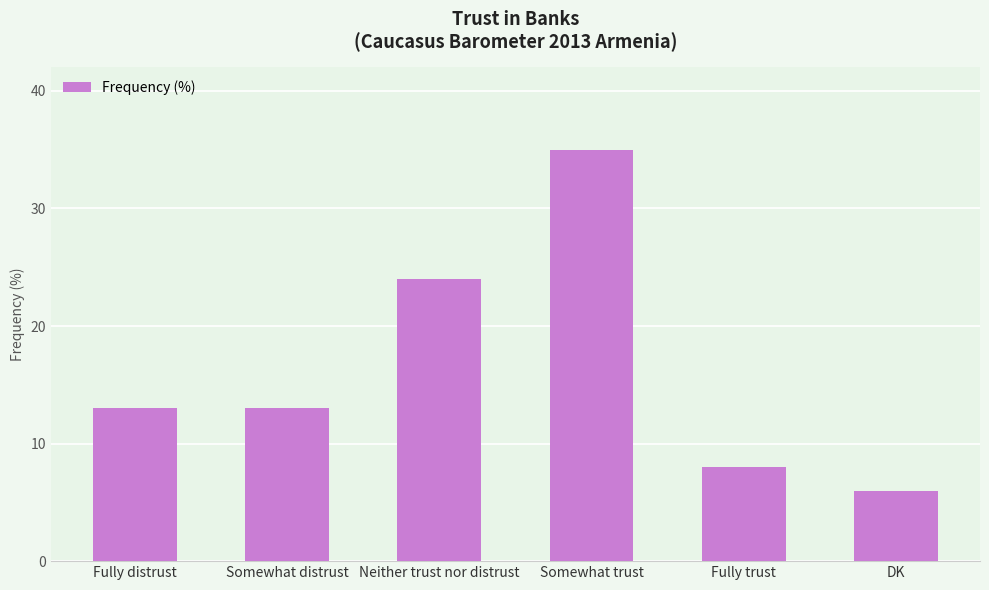

Approximately how many times larger is the value at Neither trust nor distrust compared to Fully distrust?

1.8